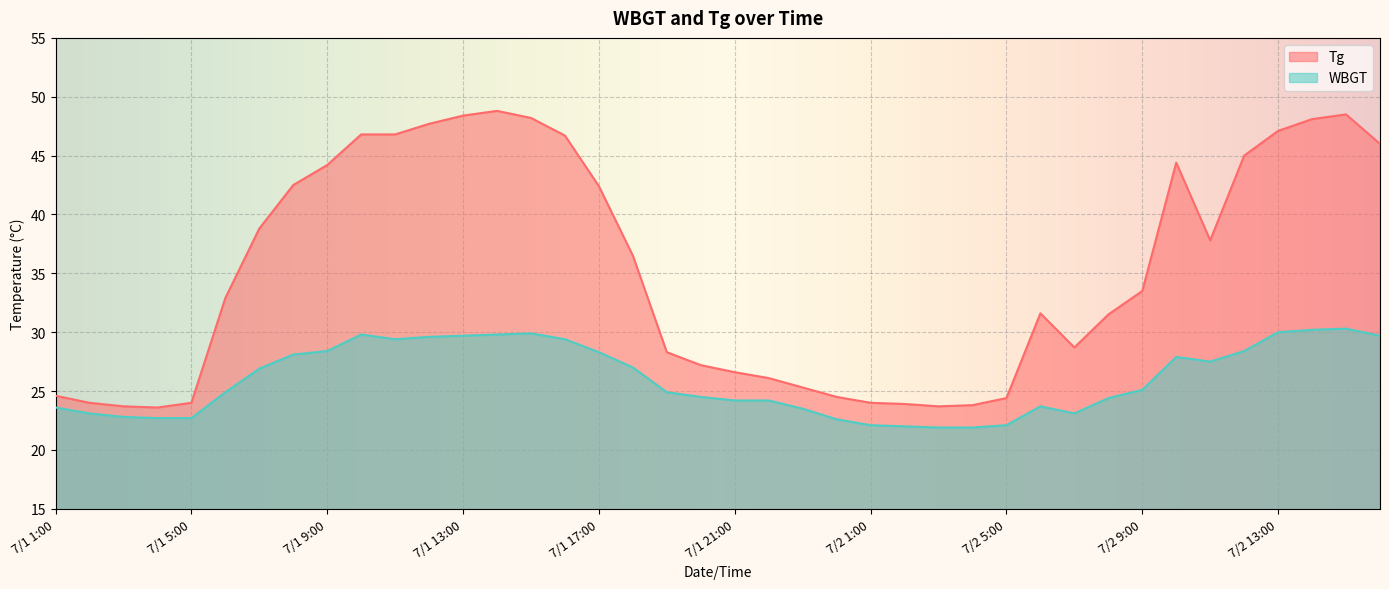

Reading right to left, extract all data points from this chart.

Tg: 7/2 16:00=46.0	7/2 15:00=48.5	7/2 14:00=48.1	7/2 13:00=47.1	7/2 12:00=45.0	7/2 11:00=37.8	7/2 10:00=44.4	7/2 9:00=33.5	7/2 8:00=31.5	7/2 7:00=28.7	7/2 6:00=31.6	7/2 5:00=24.4	7/2 4:00=23.8	7/2 3:00=23.7	7/2 2:00=23.9	7/2 1:00=24.0	7/1 24:00=24.5	7/1 23:00=25.3	7/1 22:00=26.1	7/1 21:00=26.6	7/1 20:00=27.2	7/1 19:00=28.3	7/1 18:00=36.5	7/1 17:00=42.4	7/1 16:00=46.7	7/1 15:00=48.2	7/1 14:00=48.8	7/1 13:00=48.4	7/1 12:00=47.7	7/1 11:00=46.8	7/1 10:00=46.8	7/1 9:00=44.2	7/1 8:00=42.5	7/1 7:00=38.8	7/1 6:00=32.9	7/1 5:00=24.0	7/1 4:00=23.6	7/1 3:00=23.7	7/1 2:00=24.0	7/1 1:00=24.6
WBGT: 7/2 16:00=29.7	7/2 15:00=30.3	7/2 14:00=30.2	7/2 13:00=30.0	7/2 12:00=28.4	7/2 11:00=27.5	7/2 10:00=27.9	7/2 9:00=25.1	7/2 8:00=24.4	7/2 7:00=23.1	7/2 6:00=23.7	7/2 5:00=22.1	7/2 4:00=21.9	7/2 3:00=21.9	7/2 2:00=22.0	7/2 1:00=22.1	7/1 24:00=22.6	7/1 23:00=23.5	7/1 22:00=24.2	7/1 21:00=24.2	7/1 20:00=24.5	7/1 19:00=24.9	7/1 18:00=27.0	7/1 17:00=28.3	7/1 16:00=29.4	7/1 15:00=29.9	7/1 14:00=29.8	7/1 13:00=29.7	7/1 12:00=29.6	7/1 11:00=29.4	7/1 10:00=29.8	7/1 9:00=28.4	7/1 8:00=28.1	7/1 7:00=26.9	7/1 6:00=24.9	7/1 5:00=22.7	7/1 4:00=22.7	7/1 3:00=22.8	7/1 2:00=23.1	7/1 1:00=23.6